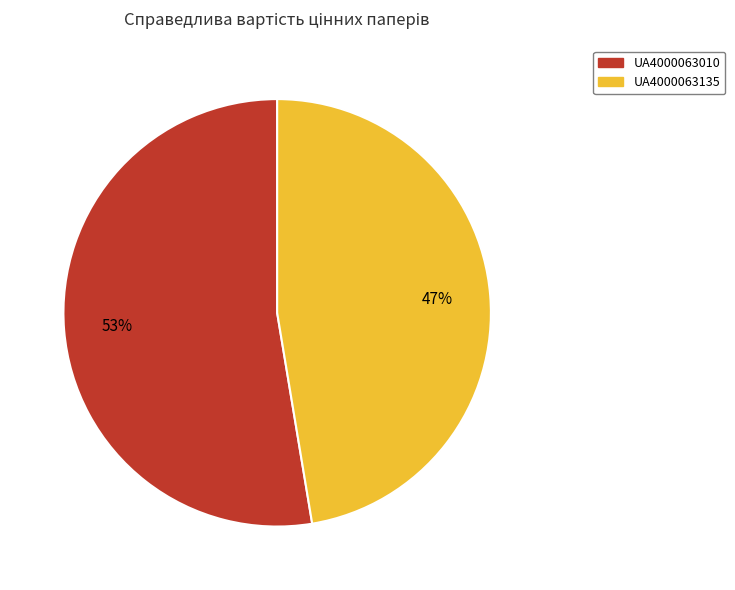

Which category has the biggest portion of the pie?

UA4000063010